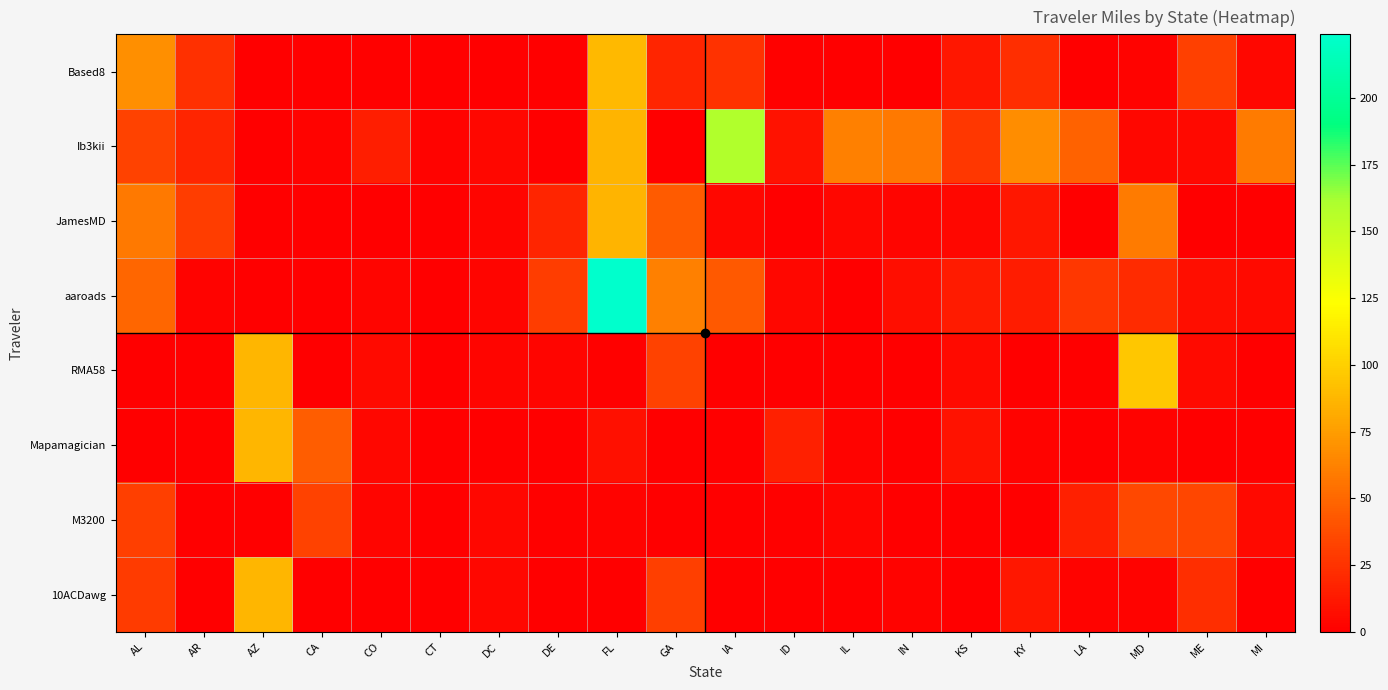

Rank the series by their maximum value, from highest to lowest.

aaroads, Ib3kii, RMA58, Based8, Mapamagician, 10ACDawg, JamesMD, M3200